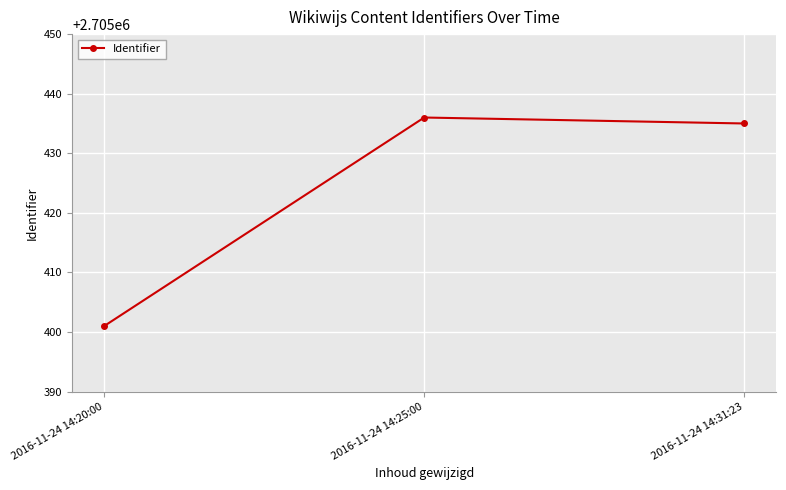

What is the ratio of the value at 2016-11-24 14:25:00 to the value at 2016-11-24 14:31:23?

1.0